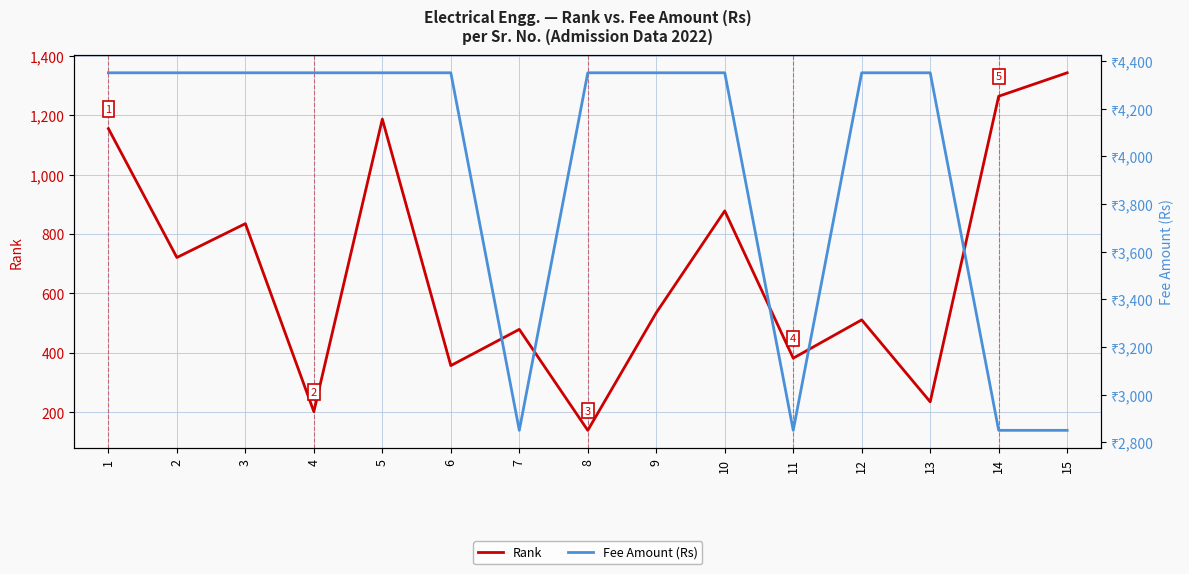

Which label corresponds to the smallest value in the chart?

8